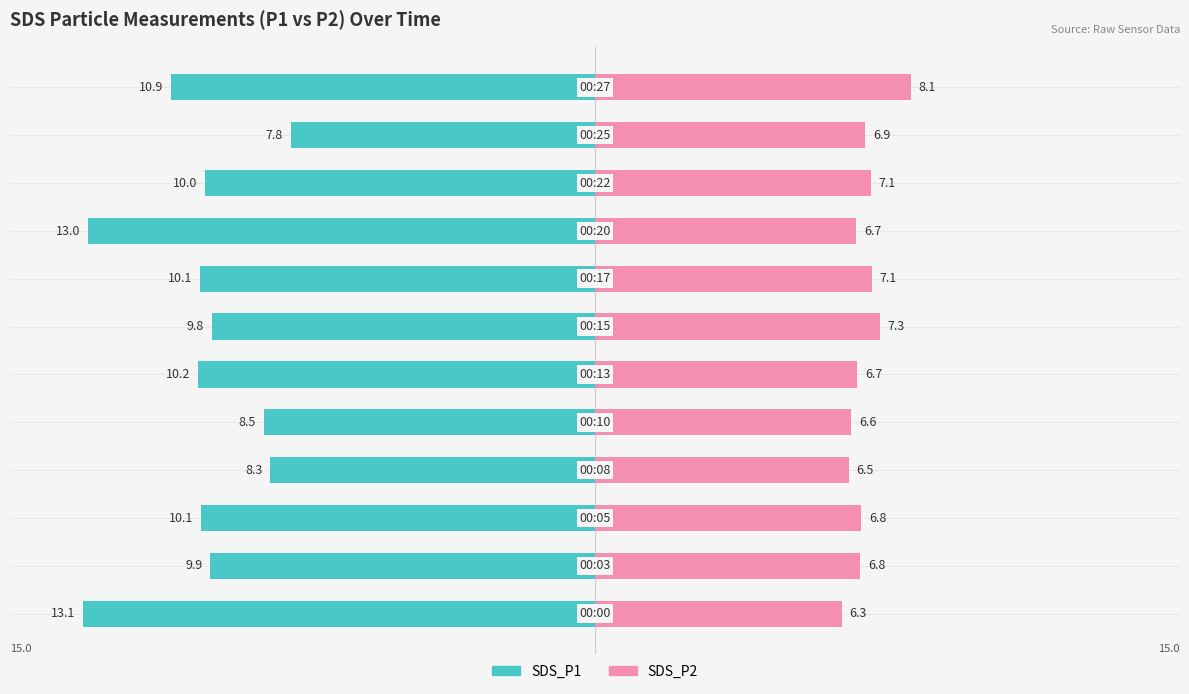

Which series has the widest spread of values?

SDS_P1